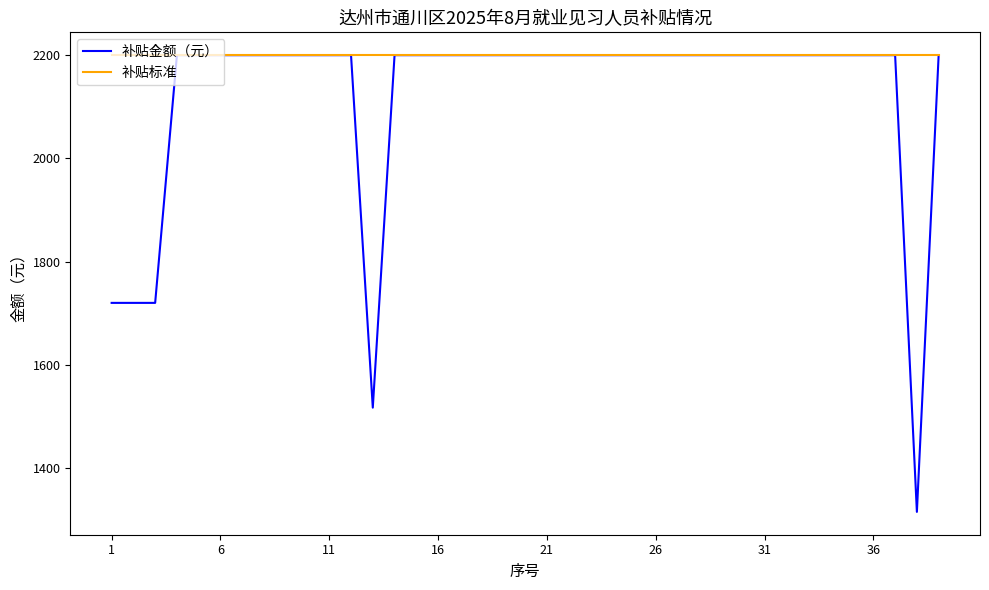

At how many categories does at least one series exceed 2178?

39